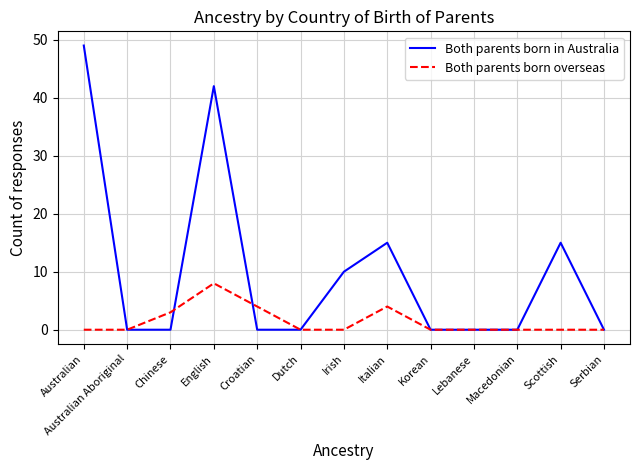

What position from the left is Dutch?

6